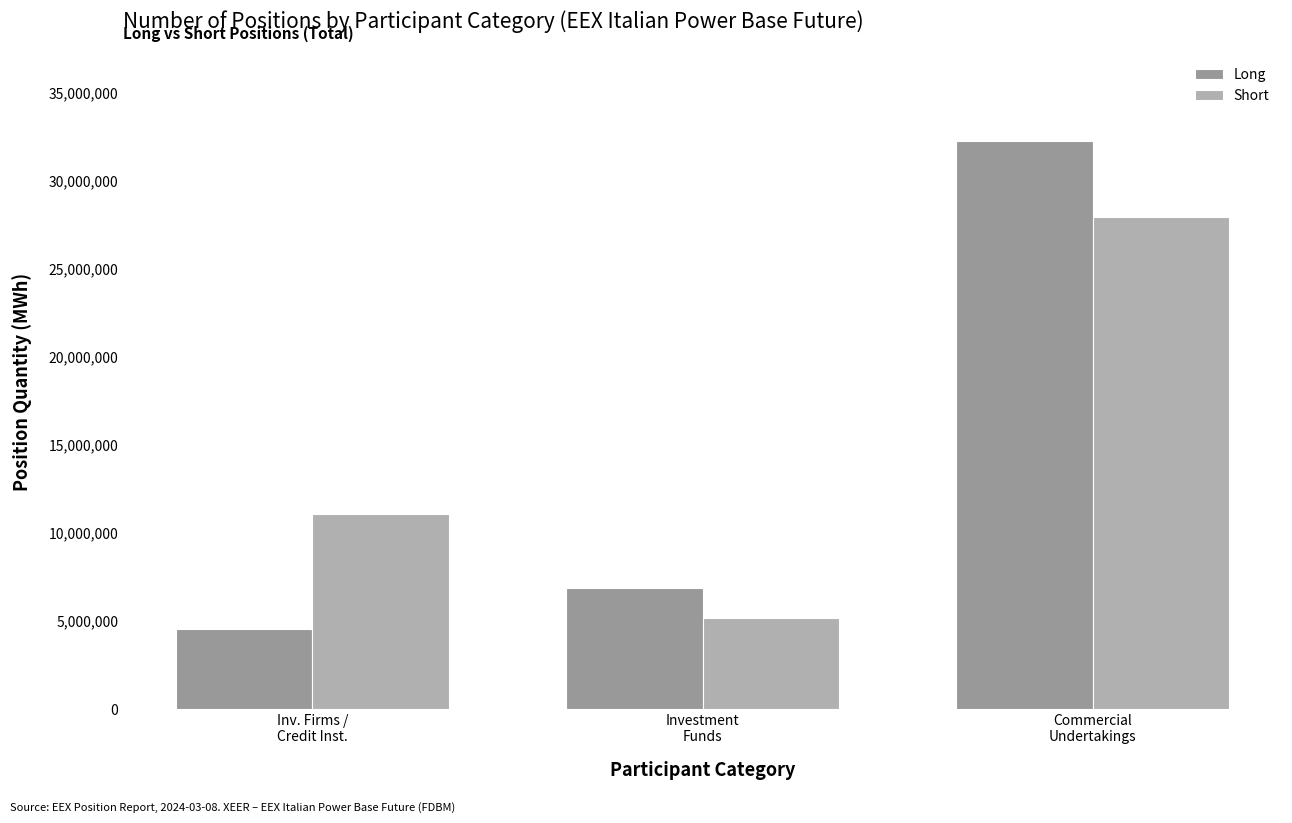

Rank the series by their maximum value, from lowest to highest.

Short, Long